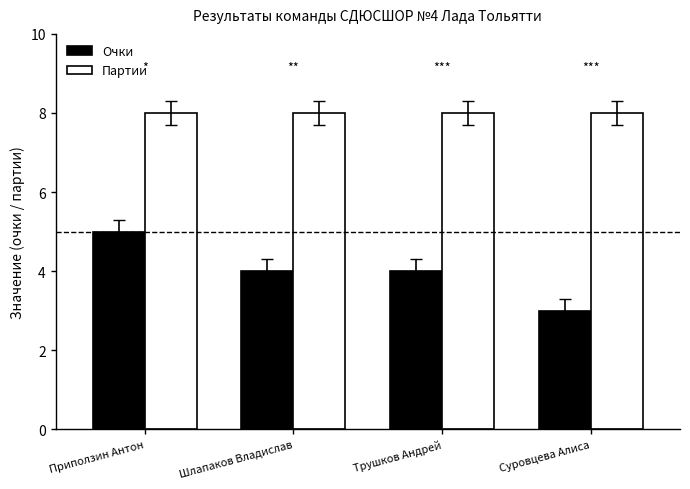

What is the value of the Очки bar at the 4th from the left?

3